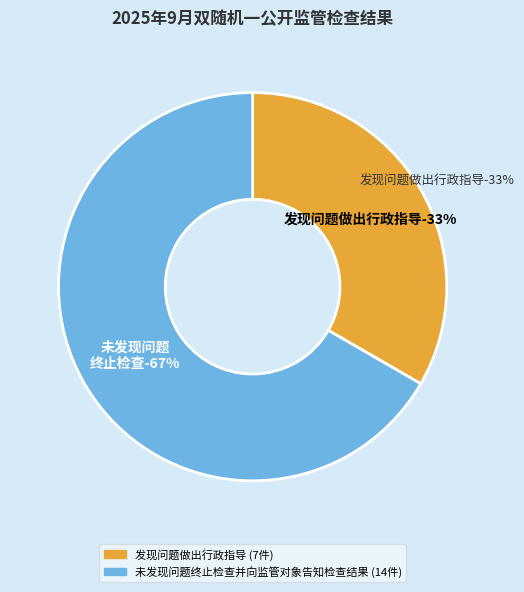

To the nearest percent, what percentage of the pie is 未发现问题终止检查并向监管对象告知检查结果?

67%